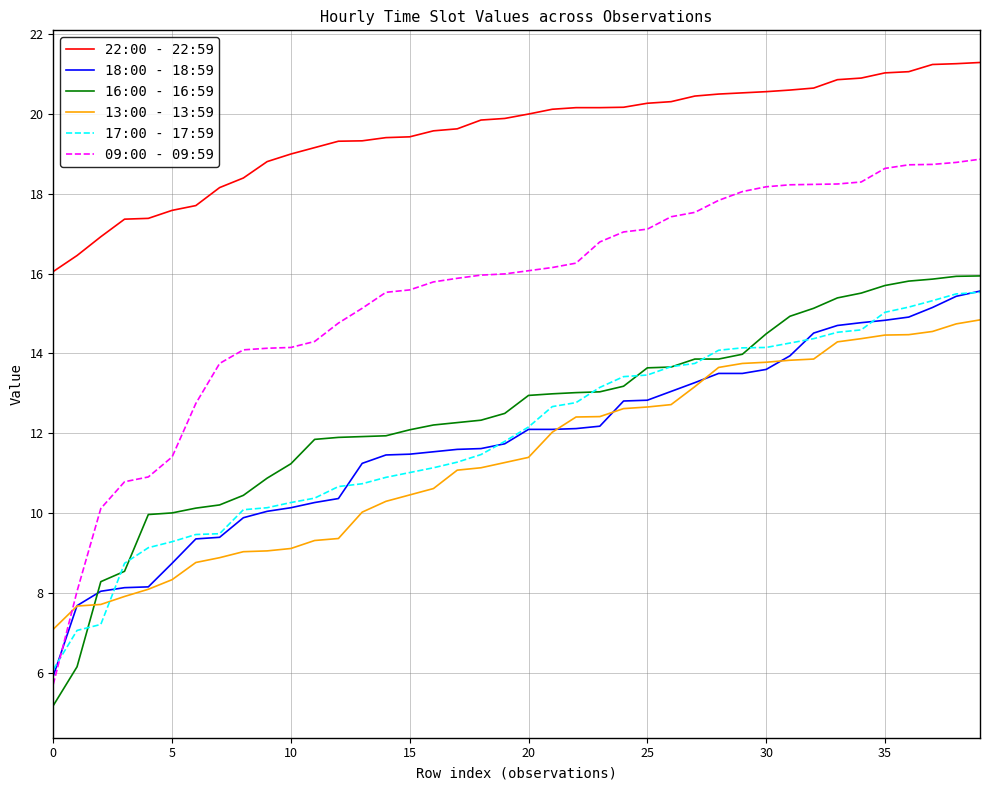

Which series ends up on top after the final intersection of 17:00 - 17:59 and 13:00 - 13:59?

17:00 - 17:59